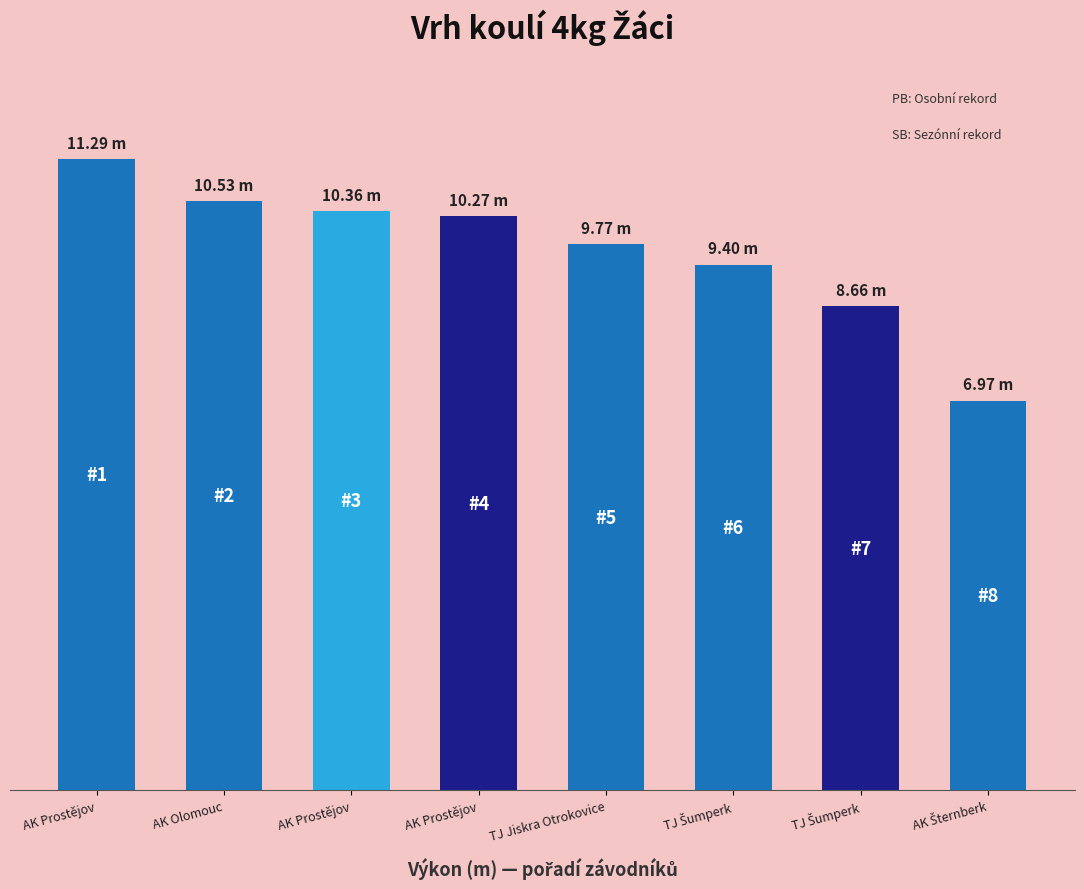

Are the bars horizontal?

No